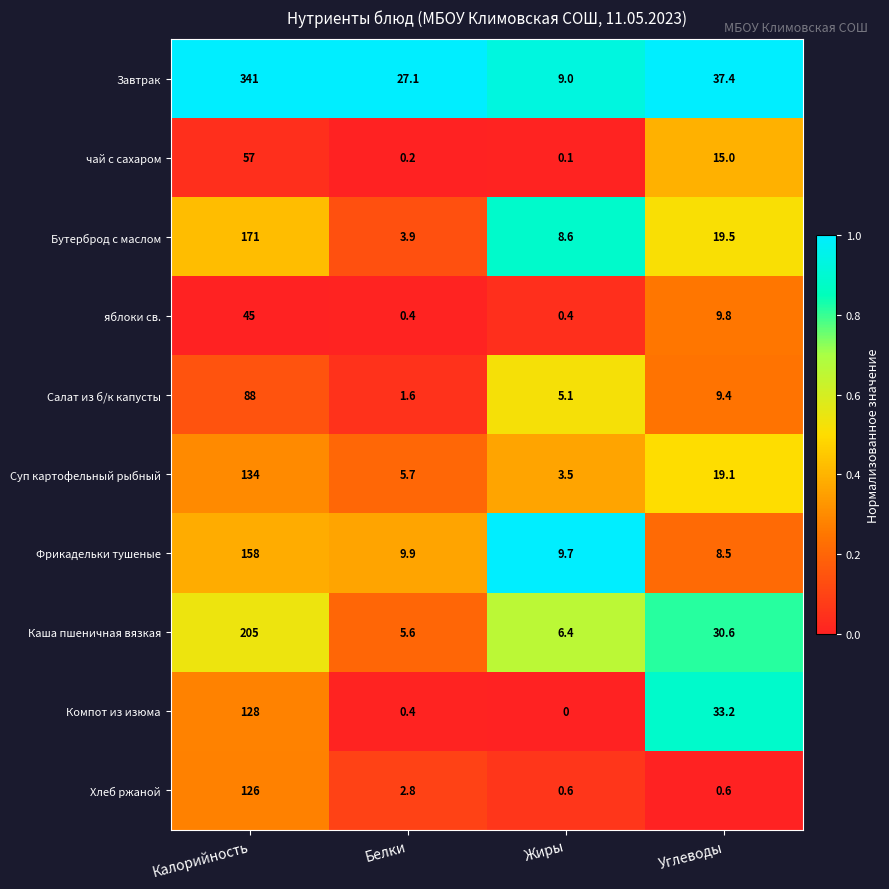

What is the total value across all series at Калорийность?

1453.0